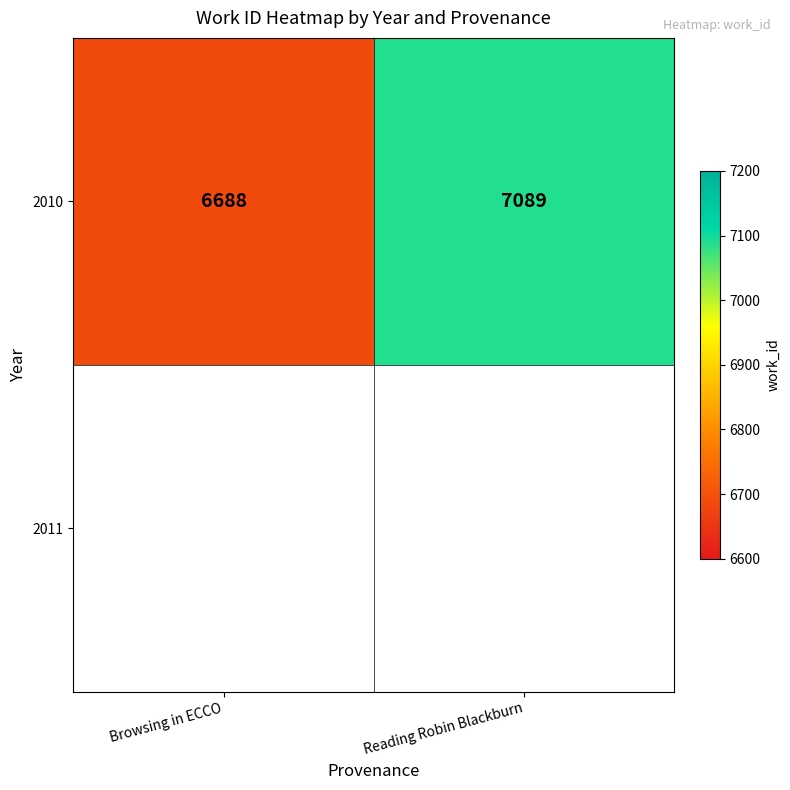

Reading right to left, list all the values displayed in this chart.

7089	6688